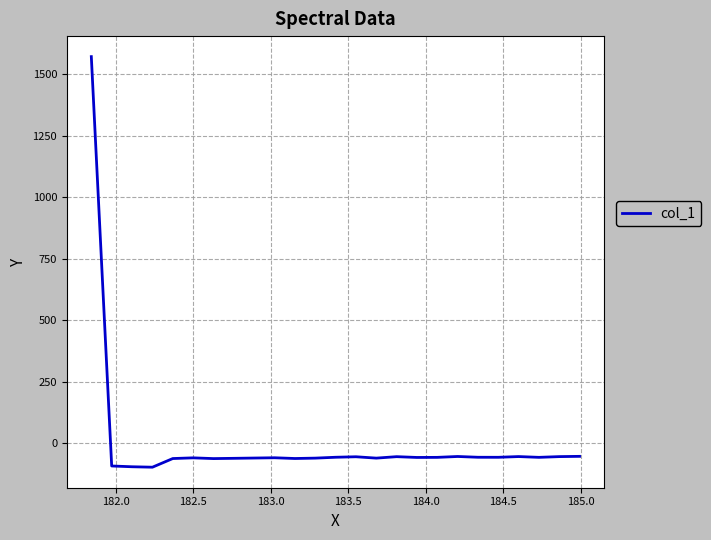

Is this an area chart (filled region under the line)?

No